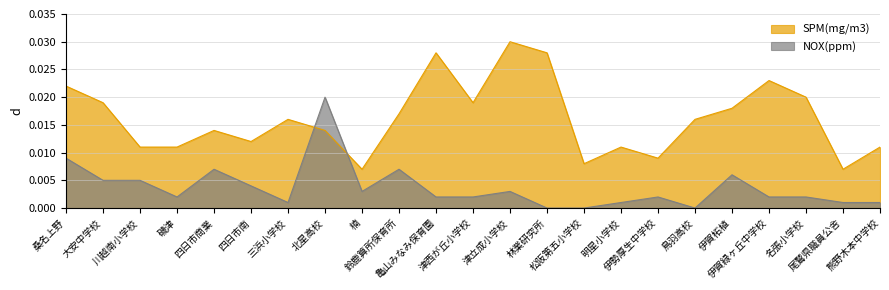

What are all the series names shown in the legend?

SPM(mg/m3), NOX(ppm)